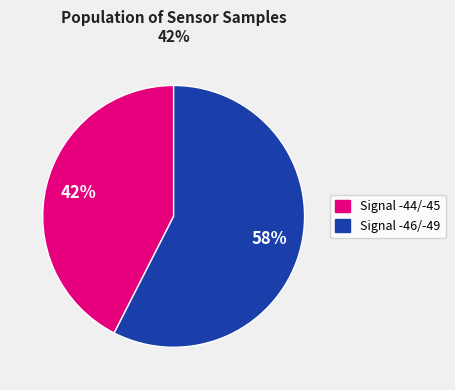

Does any single category account for the majority?

Yes